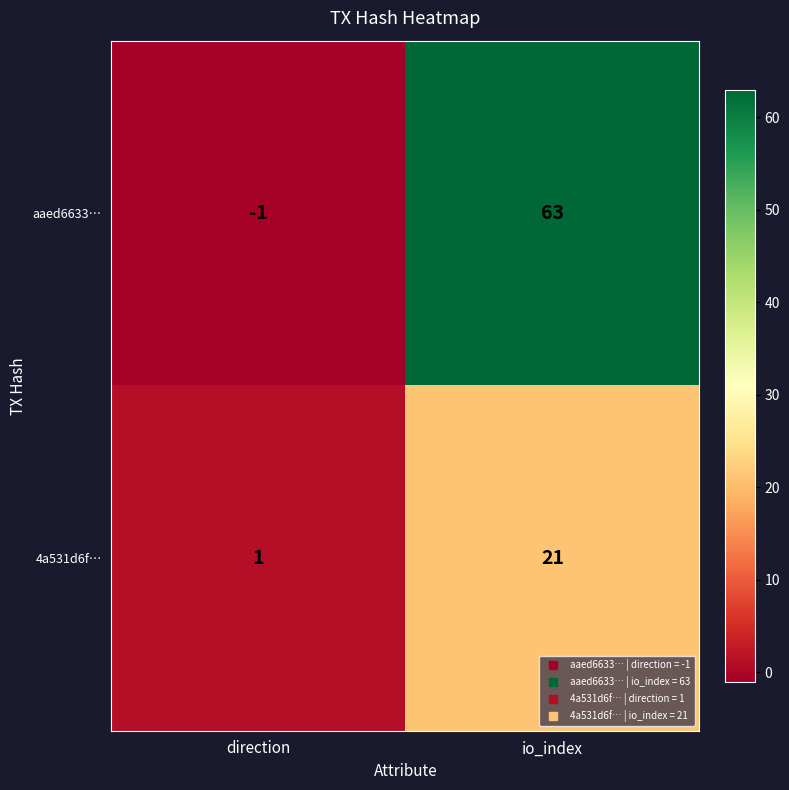

Reading right to left, what are all the values shown in this chart?

aaed6633…: 63	-1
4a531d6f…: 21	1